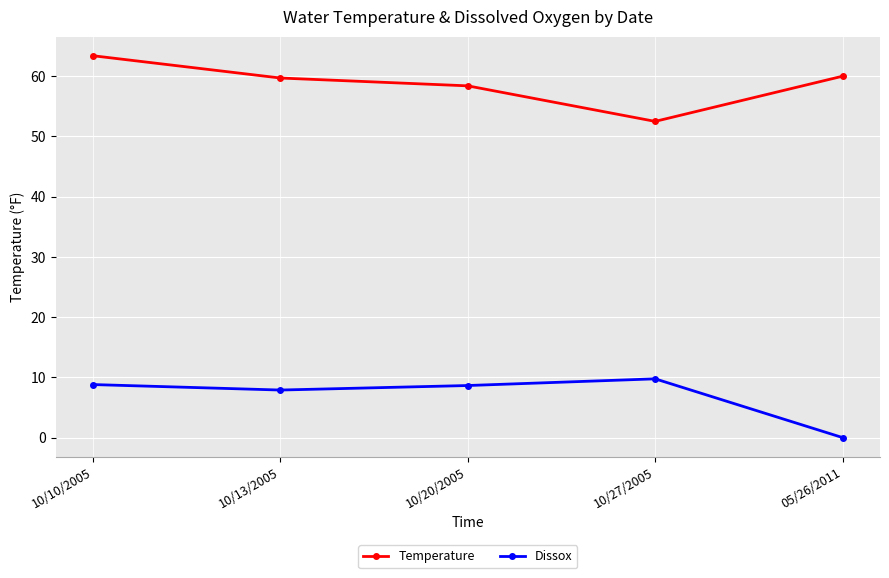

What is the difference between the highest and lowest values at 10/20/2005?

49.8